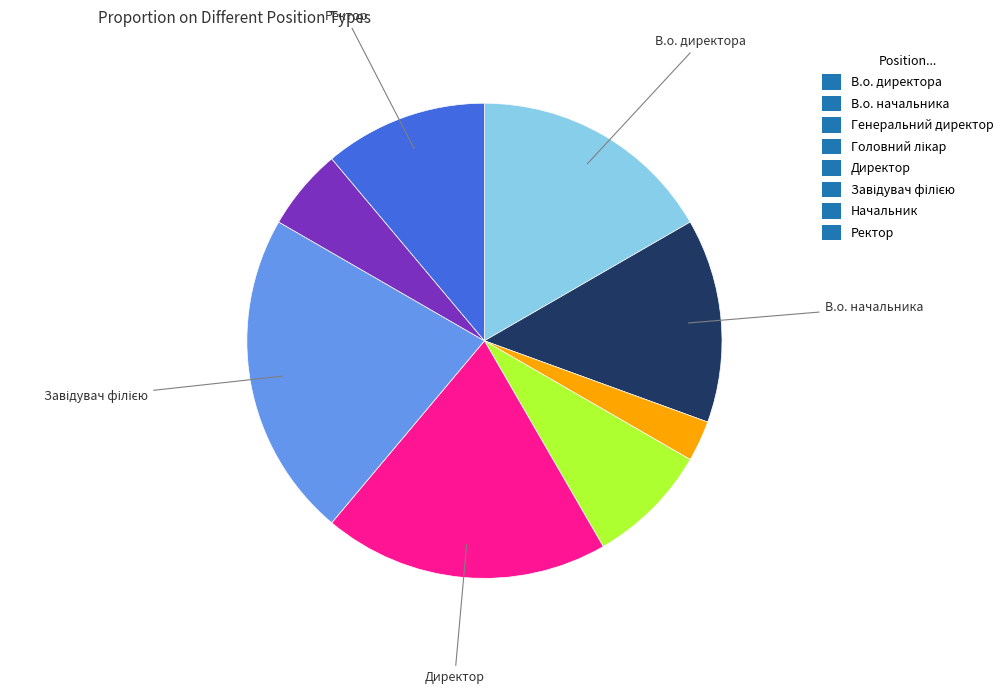

Is Ректор the majority of the pie?

No